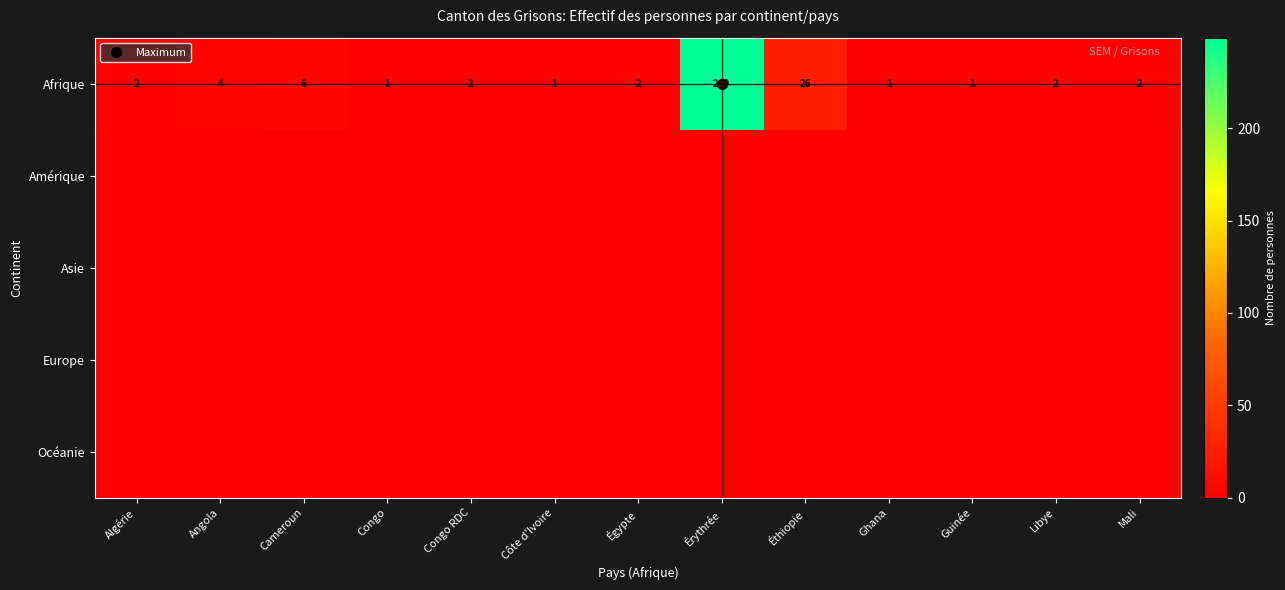

At which category is the sum across all series the highest?

Érythrée